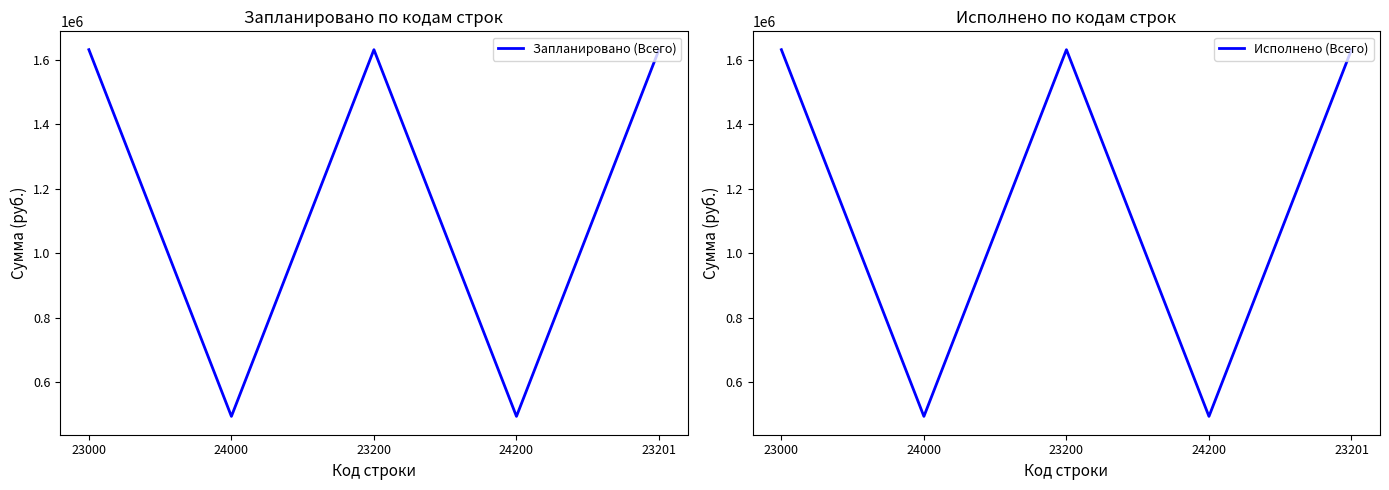

The value of Исполнено (Всего) at 23200 is 2349554.5. True or false?

False